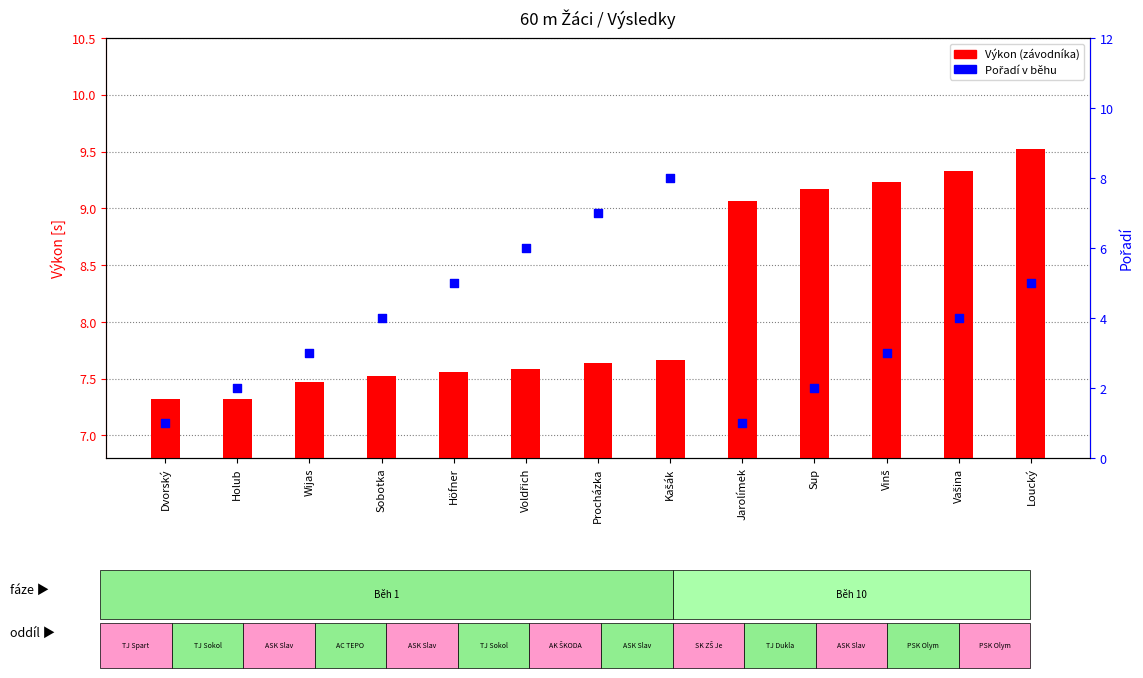

At which category is the sum across all series the highest?

Kašák